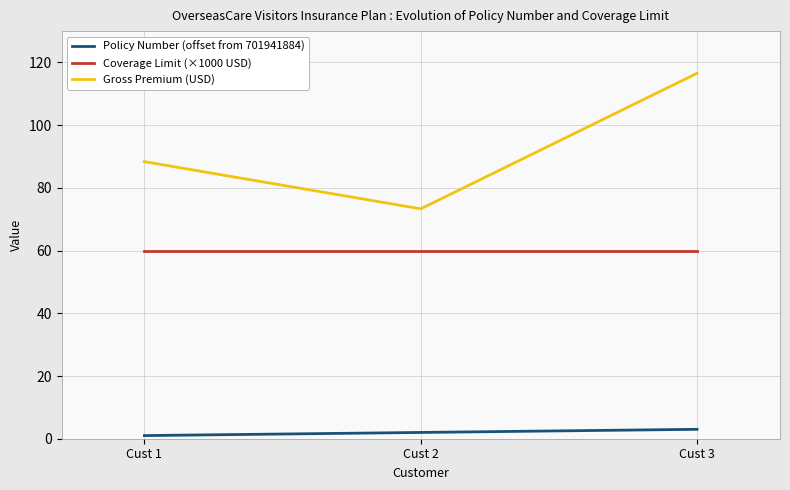

Reading left to right, extract all data points from this chart.

Policy Number (offset from 701941884): Cust 1=1.0	Cust 2=2.0	Cust 3=3.0
Coverage Limit (×1000 USD): Cust 1=60.0	Cust 2=60.0	Cust 3=60.0
Gross Premium (USD): Cust 1=88.4	Cust 2=73.3	Cust 3=116.6